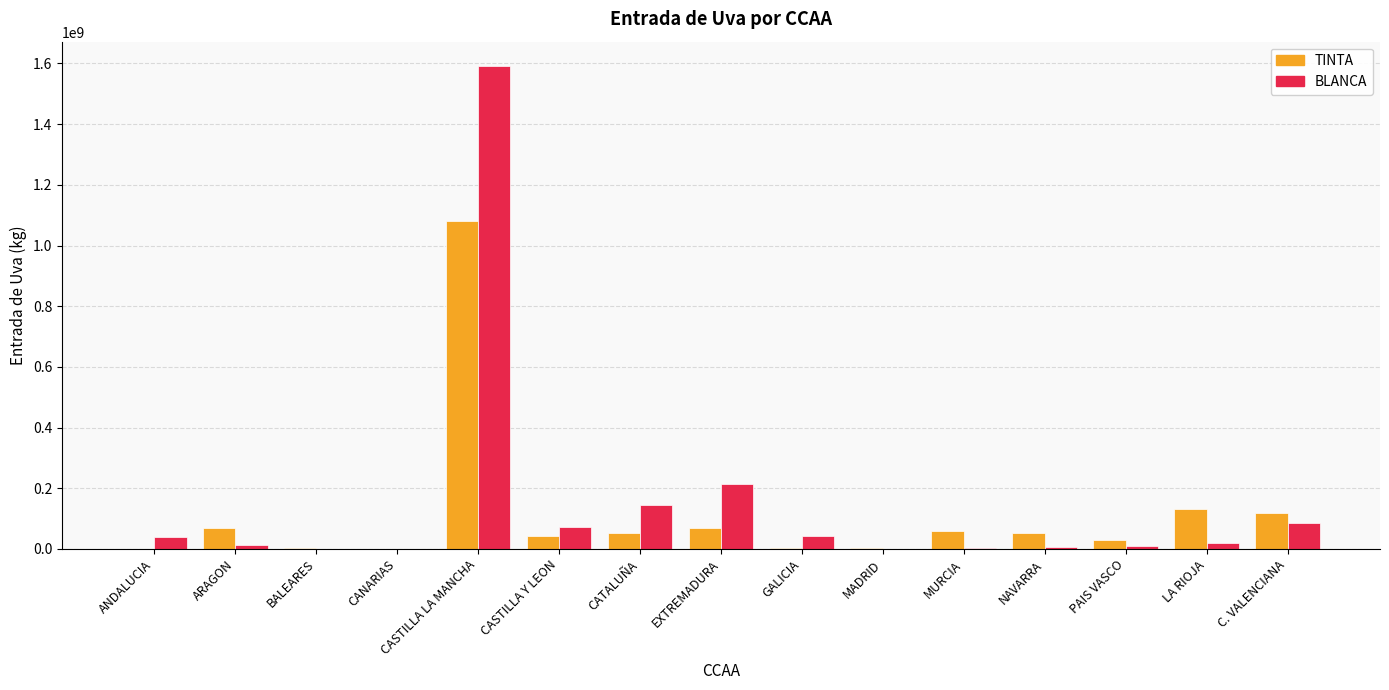

Which series changed the most between CASTILLA Y LEON and NAVARRA?

BLANCA